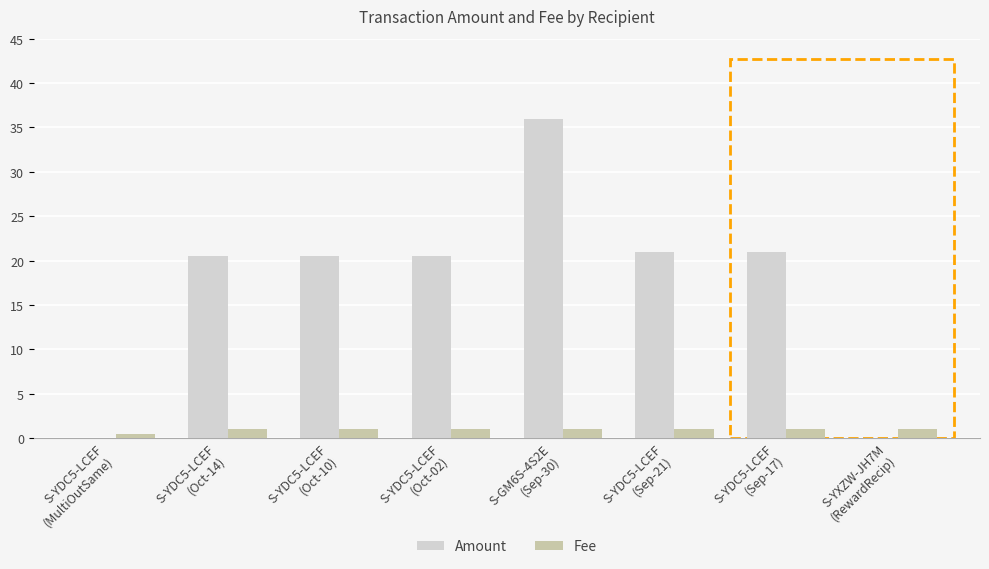

What is the maximum value for Fee?

1.0